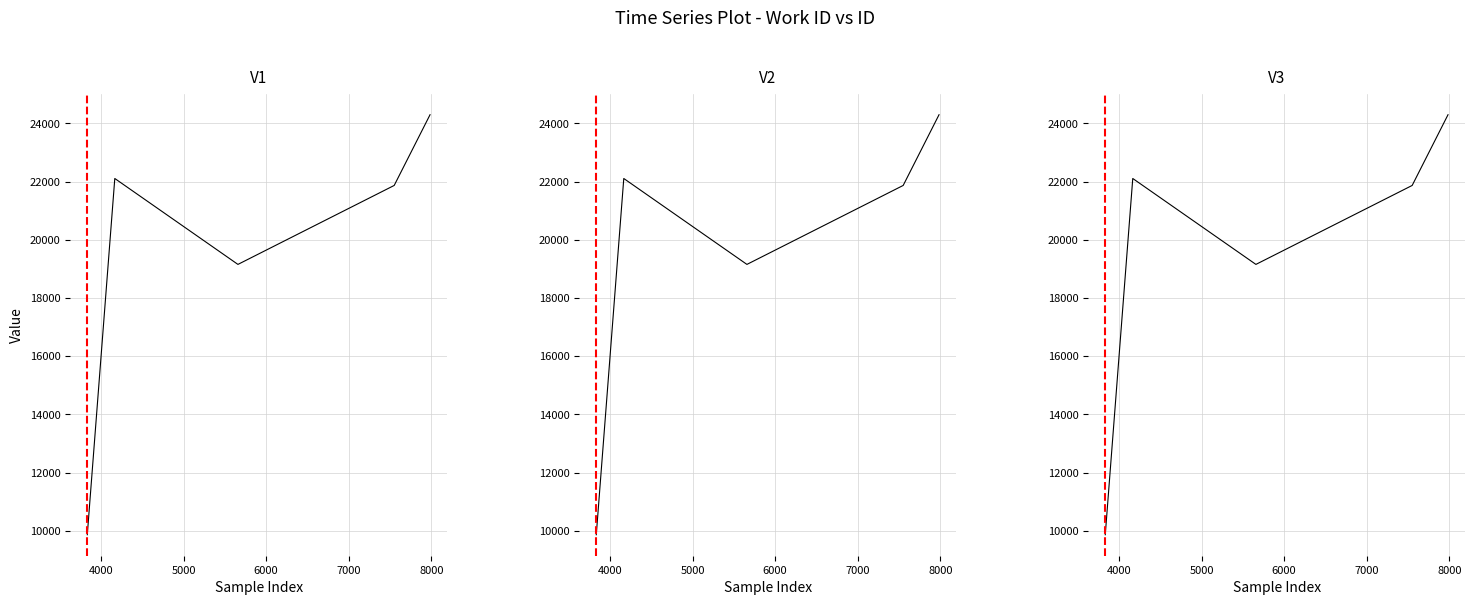

True or false: there are more than 0 points higher than both neighbors.

True